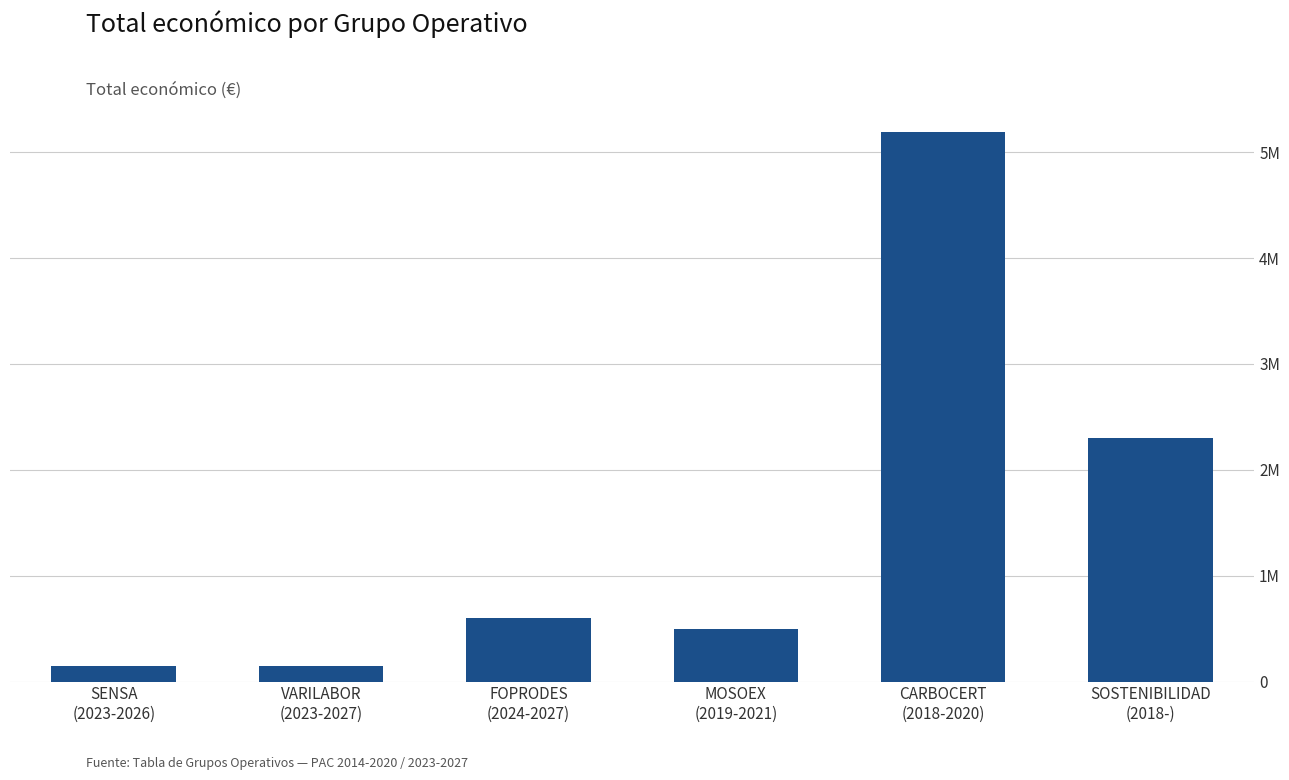

List the labels in order of value, largest first.

CARBOCERT
(2018-2020), SOSTENIBILIDAD
(2018-), FOPRODES
(2024-2027), MOSOEX
(2019-2021), SENSA
(2023-2026), VARILABOR
(2023-2027)